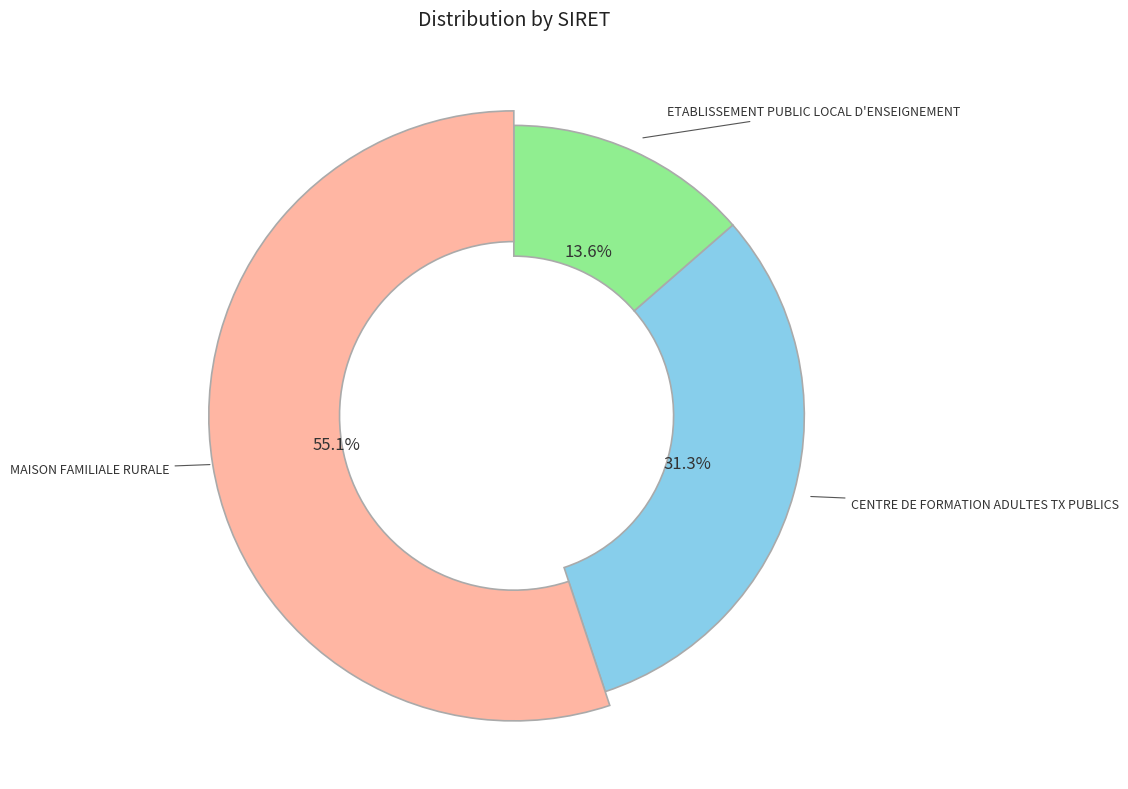

What percentage is NOT represented by ETABLISSEMENT PUBLIC LOCAL D'ENSEIGNEMENT?

86.4%